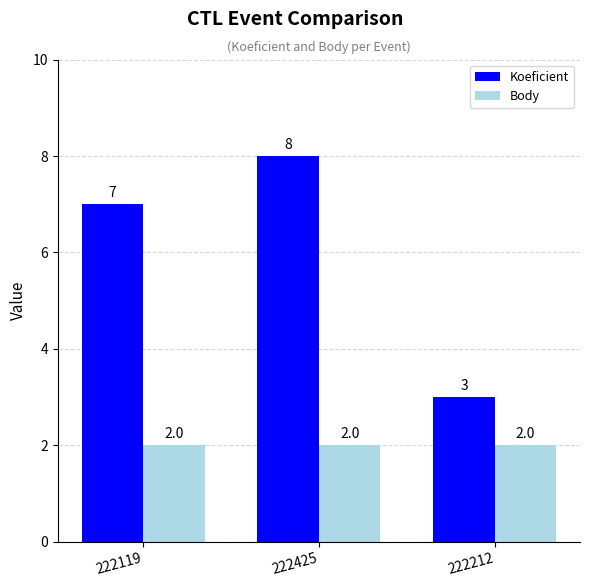

What is the lowest value of the Body series?

2